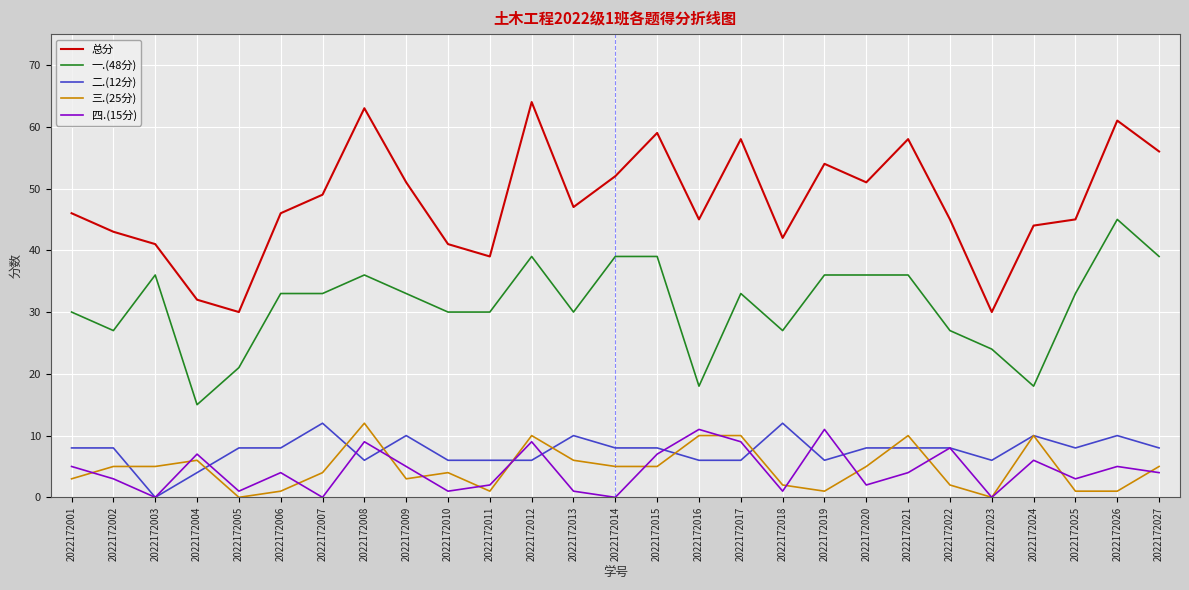

Which series has the widest spread of values?

总分